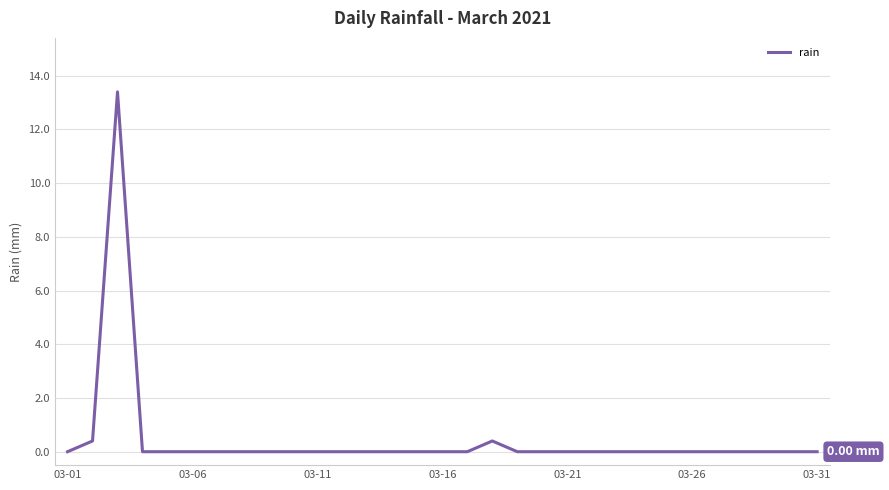

Is this an area chart (filled region under the line)?

No